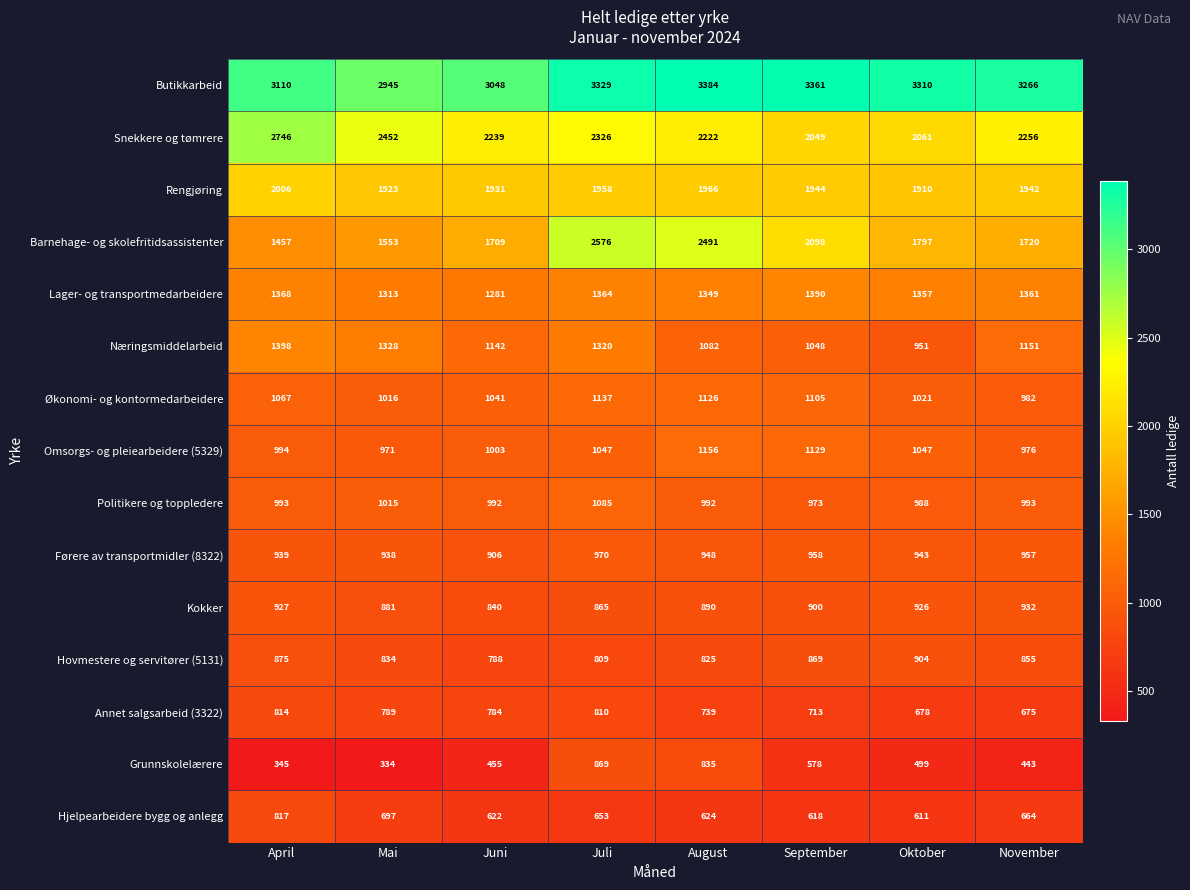

Which series has the widest spread of values?

Barnehage- og skolefritidsassistenter